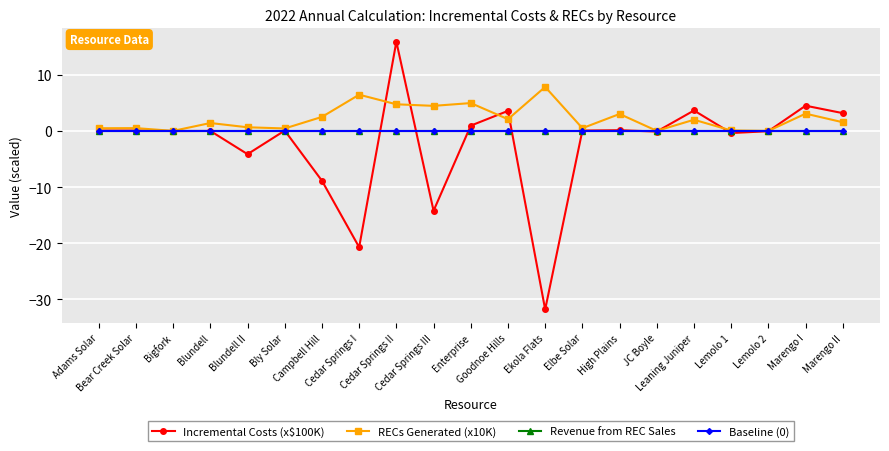

Is this an area chart (filled region under the line)?

No